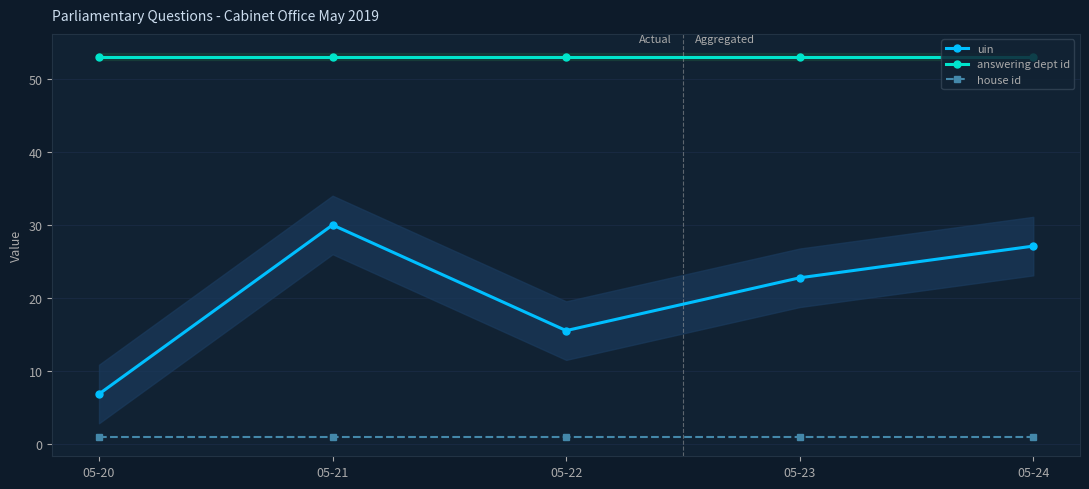

True or false: uin and house id intersect in this chart.

False